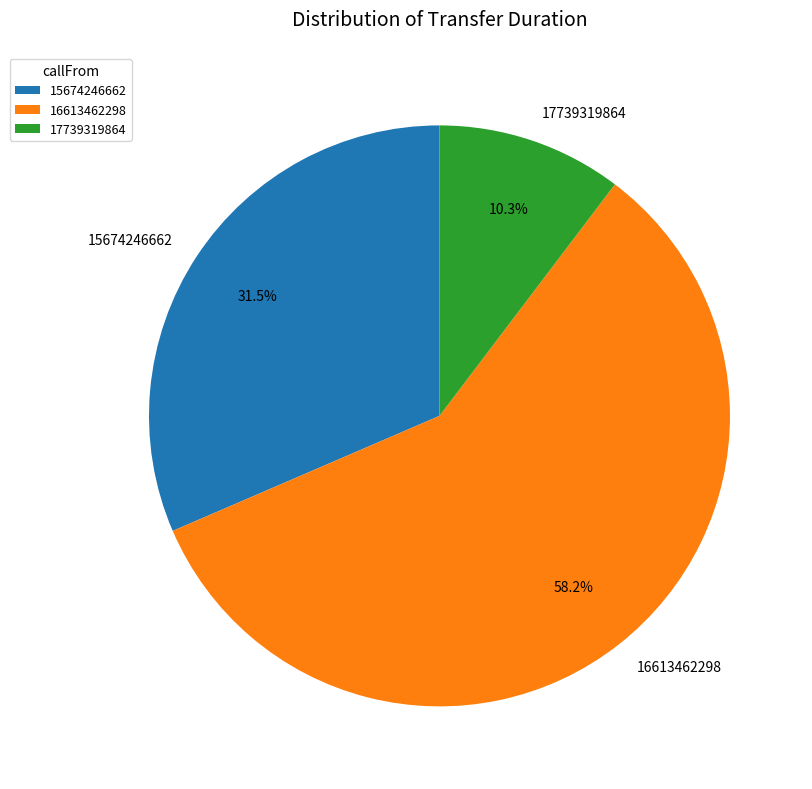

What is the smallest slice in the pie chart?

17739319864